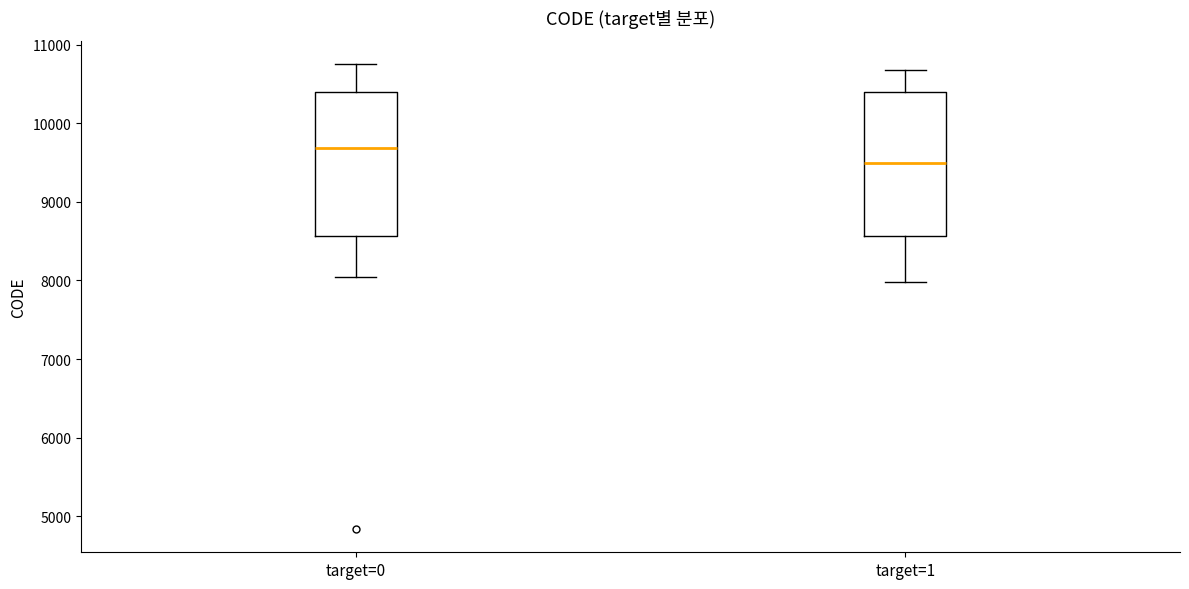

Reading left to right, transcribe this box plot: for each box, give where its median line is, the range the box spans, and where its two whiskers end, as read against the y-axis. The values are not printed on the chart, so give them approximately, as read against the axis.

target=0: median 9700, box 8600 to 10400, whiskers 8000 to 10800
target=1: median 9500, box 8600 to 10400, whiskers 8000 to 10700